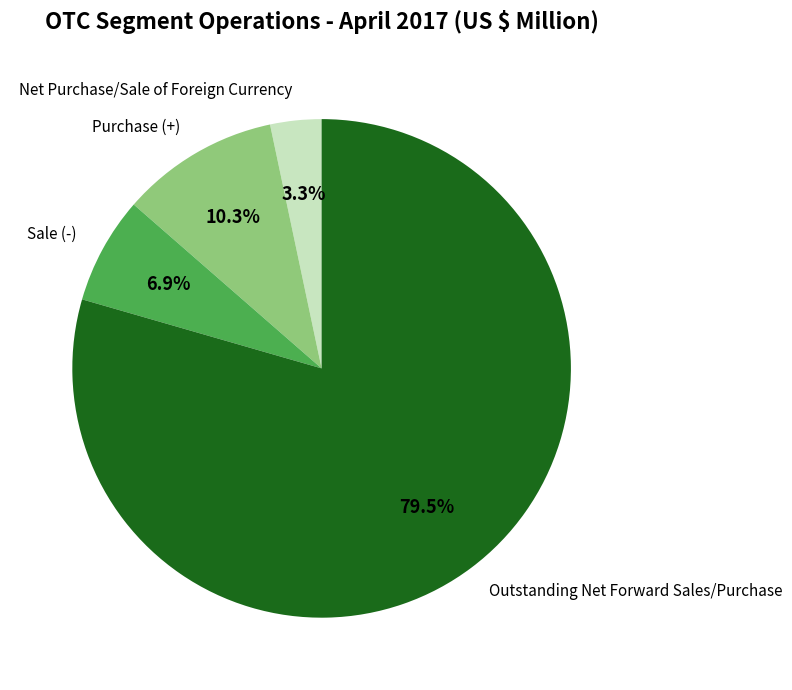

Approximately how many times larger is the value at Net Purchase/Sale of Foreign Currency compared to Sale (-)?

0.5